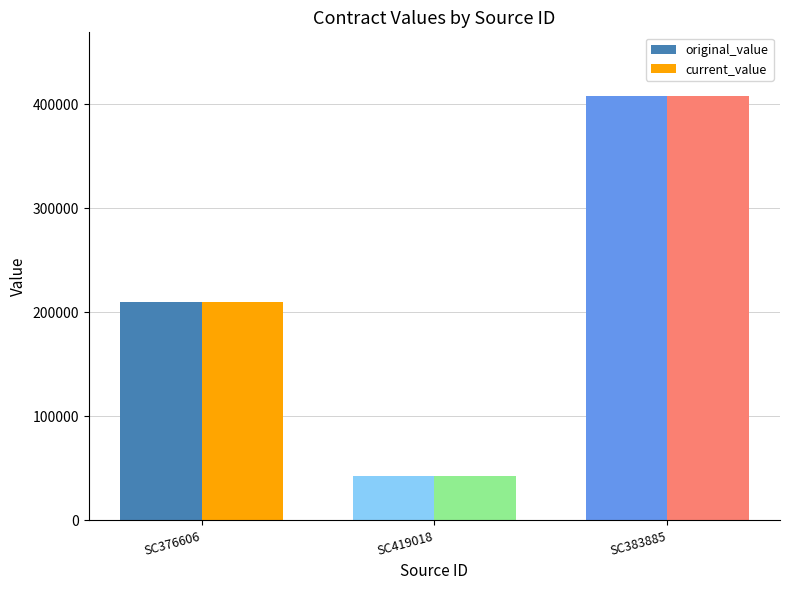

What is the difference between the maximum and minimum values in the original_value series?

365015